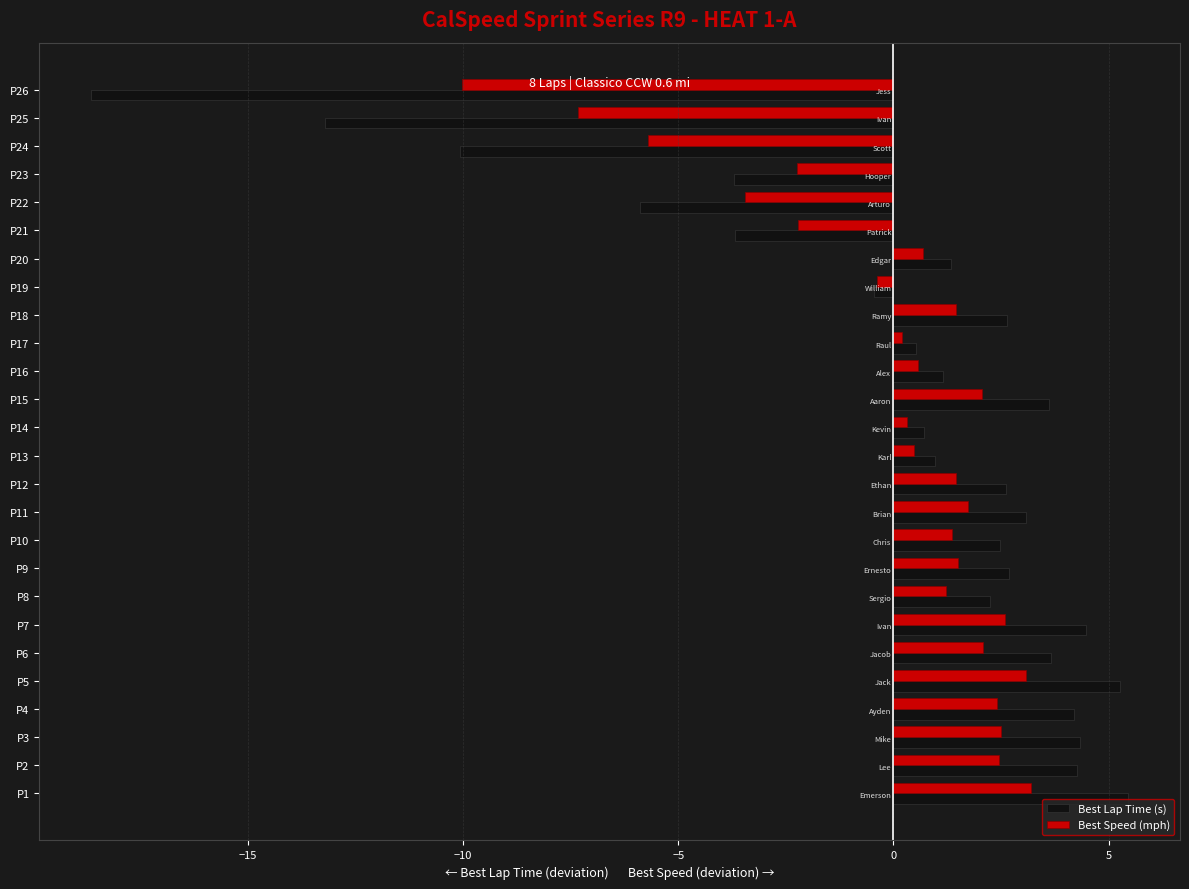

Which series has the widest spread of values?

Best Lap Time (s)